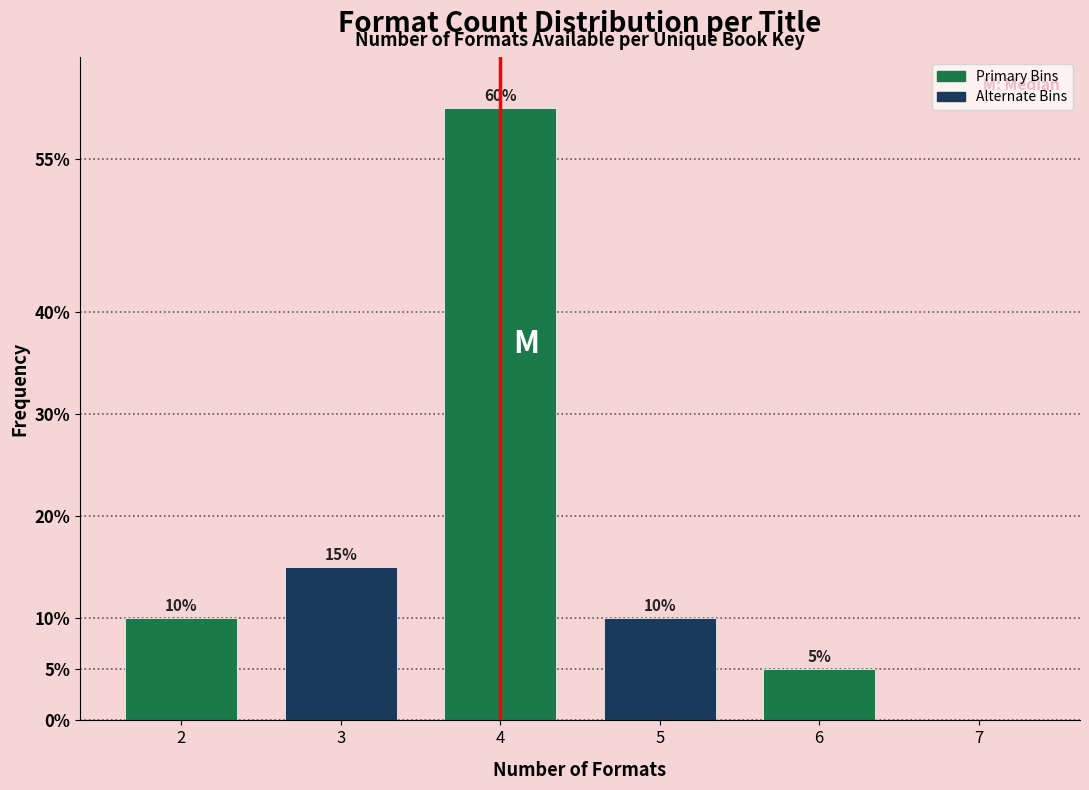

Reading left to right, extract all data points from this chart.

2=10	3=15	4=60	5=10	6=5	7=0